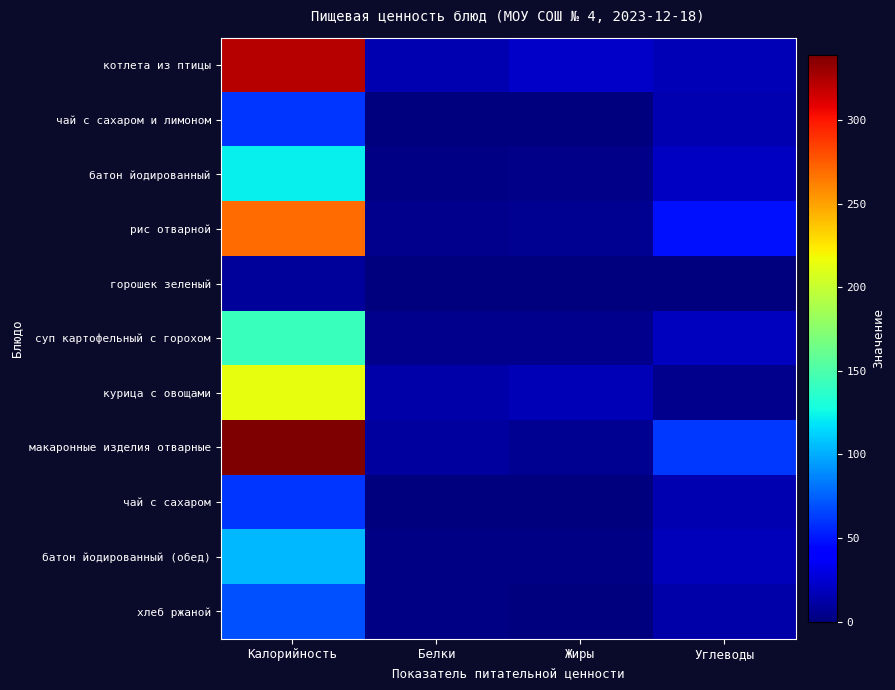

Which label corresponds to the smallest value in the chart?

Белки